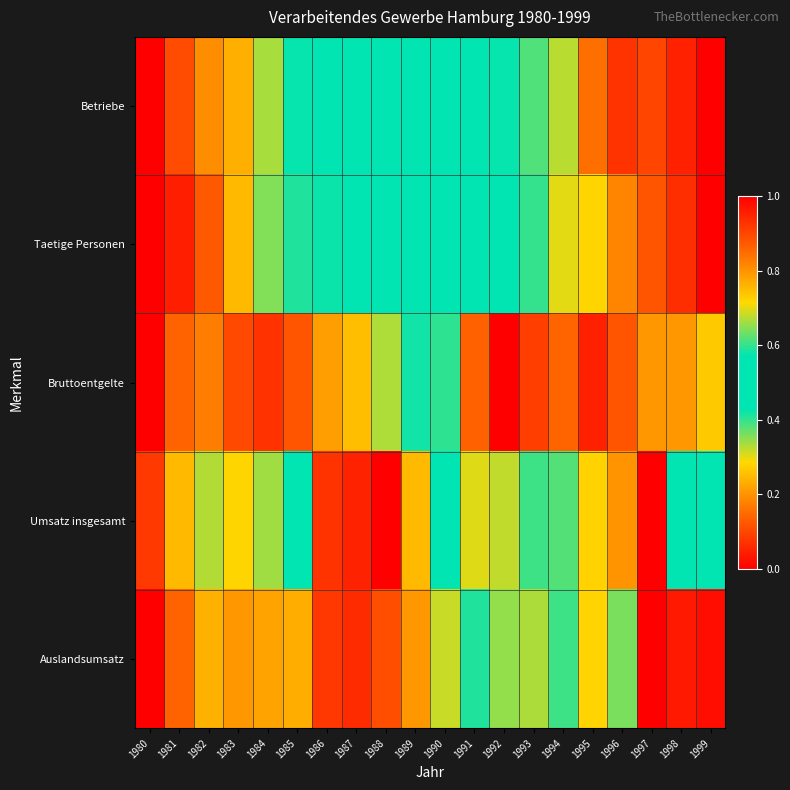

At which category is the sum across all series the highest?

1997